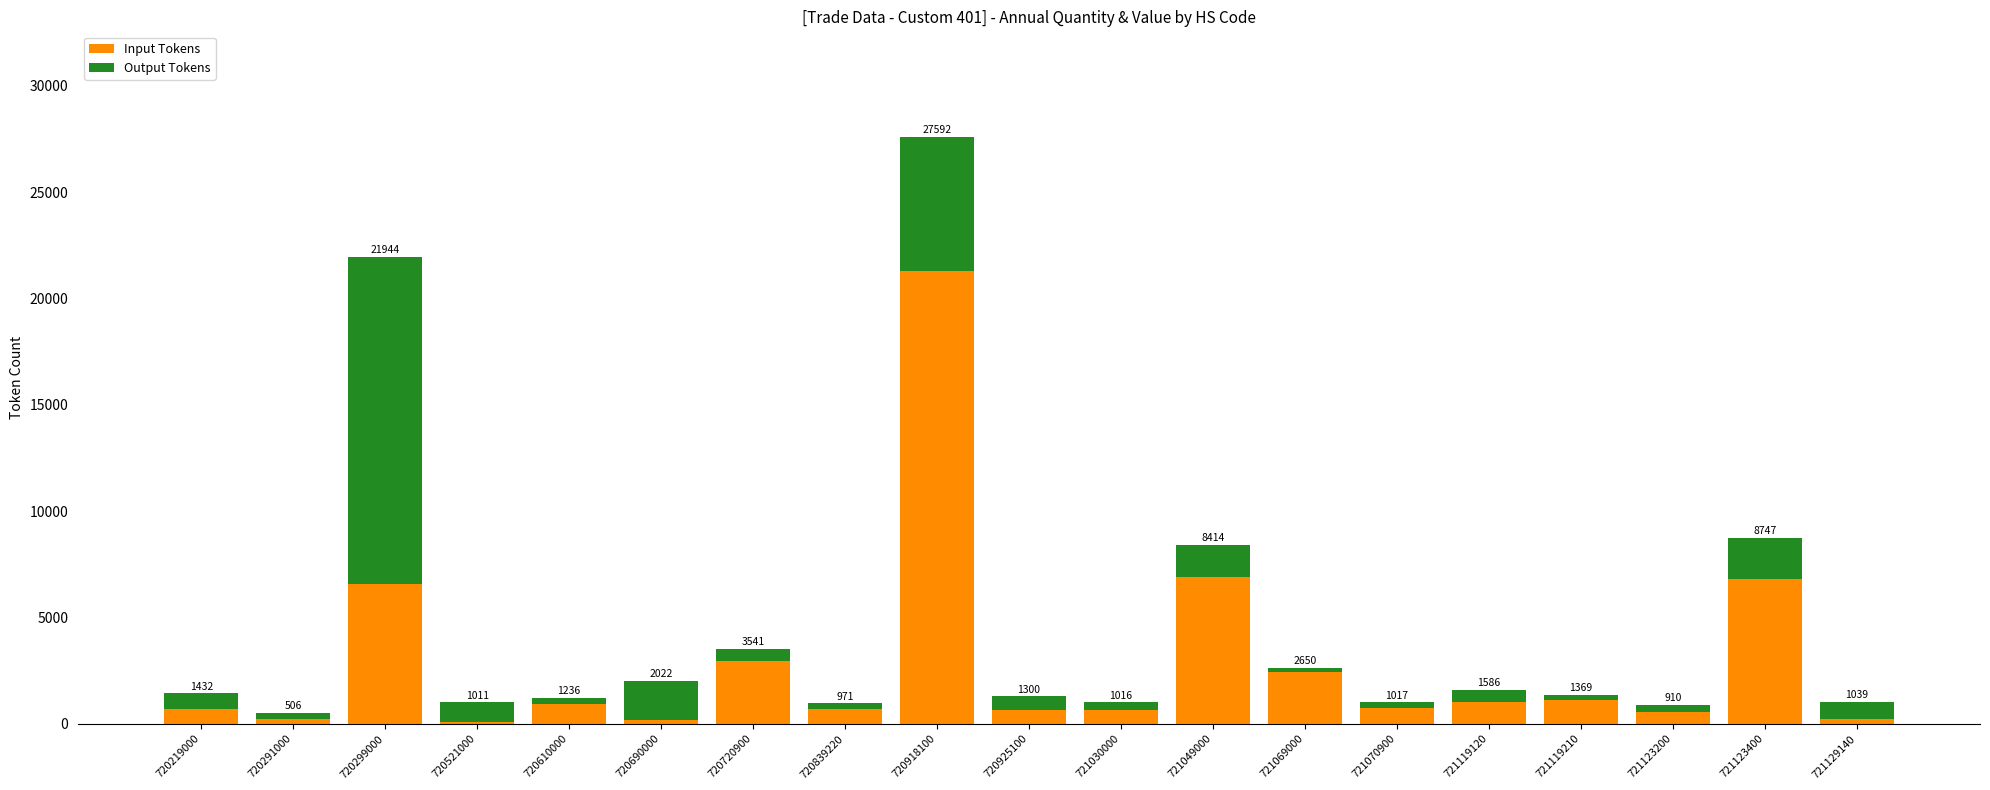

What are all the series names shown in the legend?

Input Tokens, Output Tokens